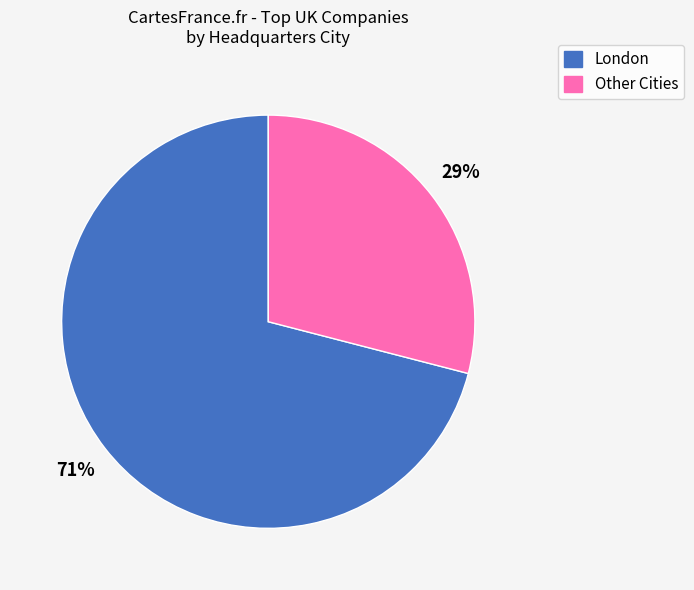

What is the ratio of the value at Other Cities to the value at London?

0.4